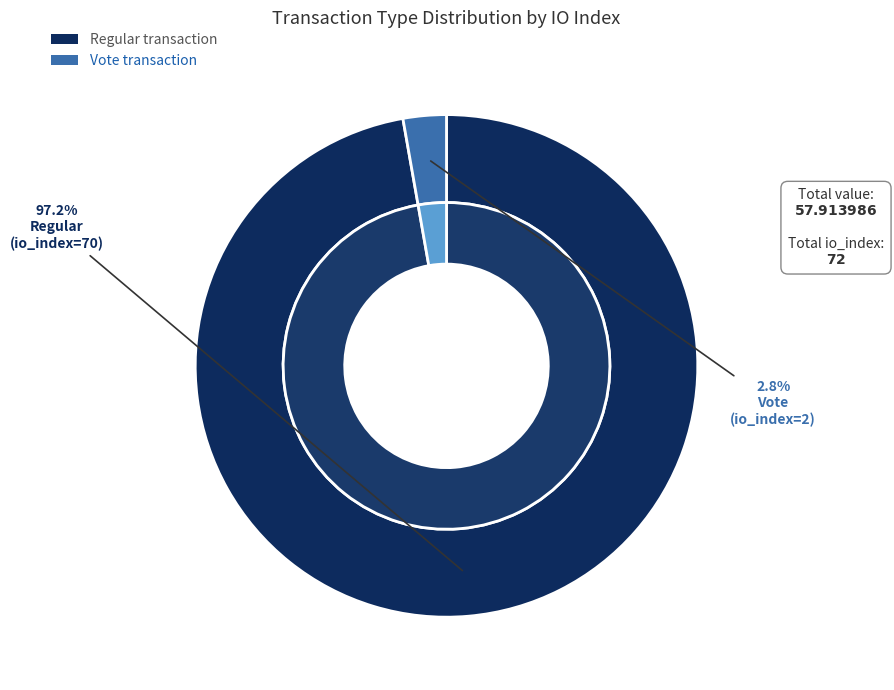

Is Regular (io_index=70) the majority of the pie?

Yes